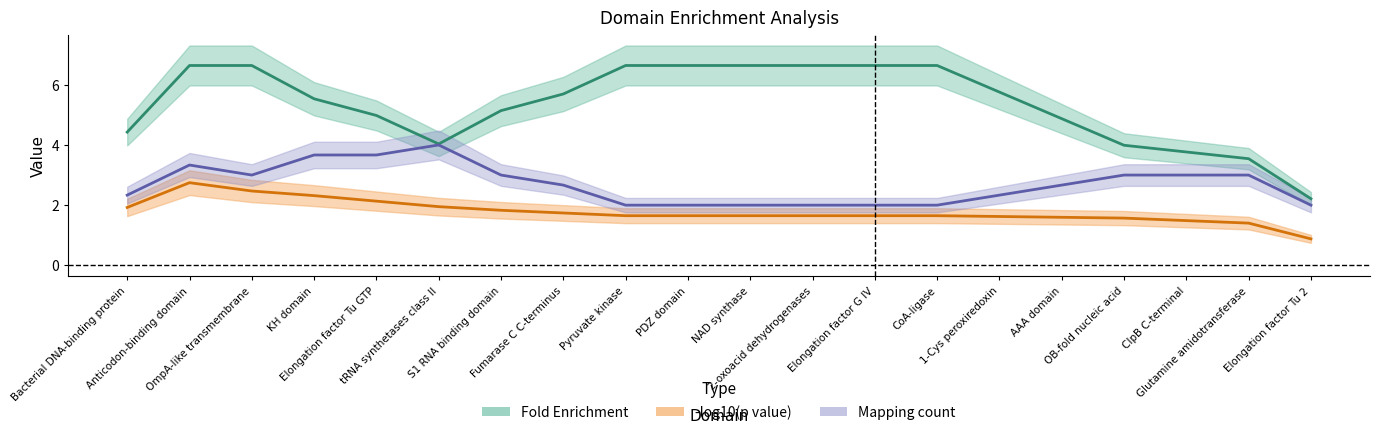

At Bacterial DNA-binding protein, list the series in order from smallest to largest.

-log10(p value), Mapping, Fold Enrichment